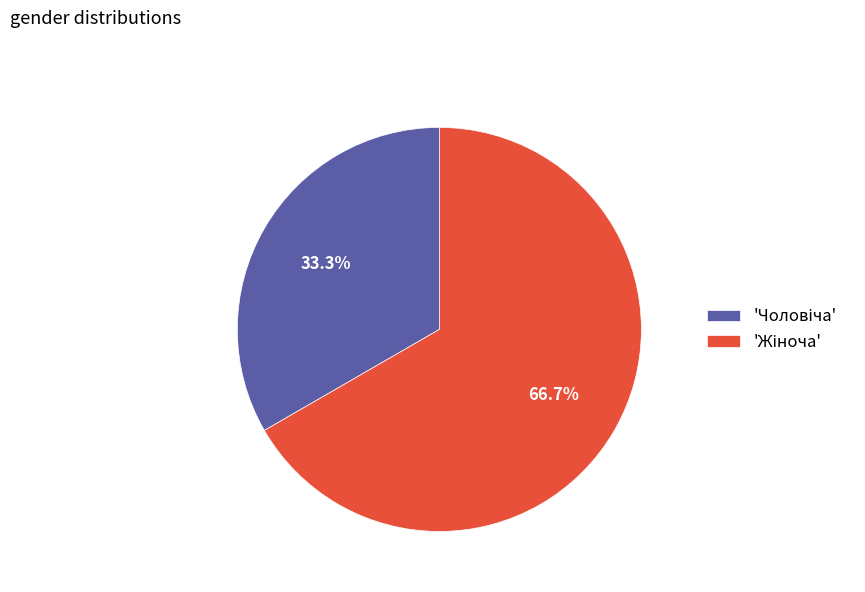

Is there a majority slice in this chart?

Yes